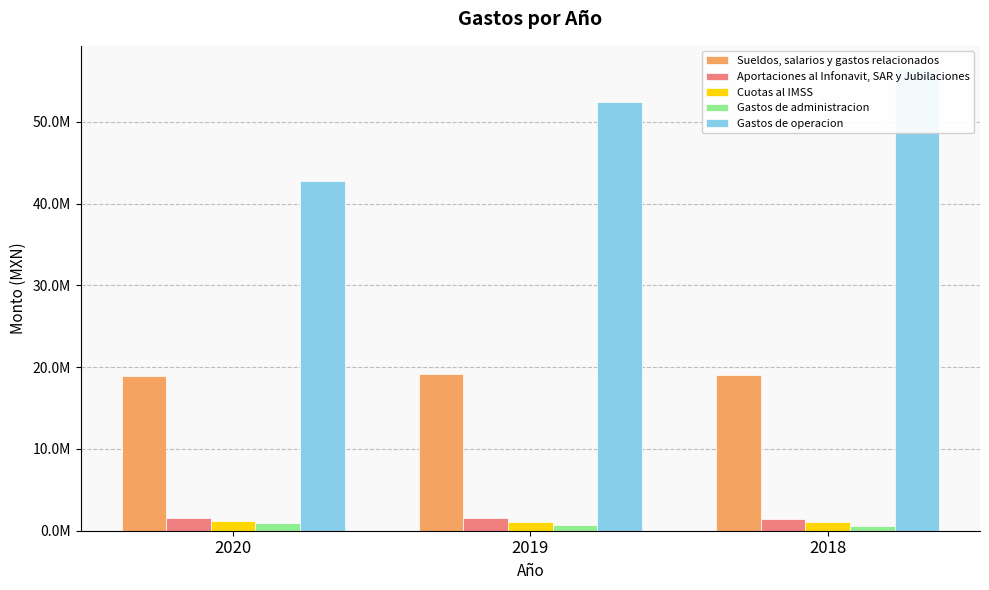

True or false: Gastos de administracion has a value of 499476 at 2020.

False